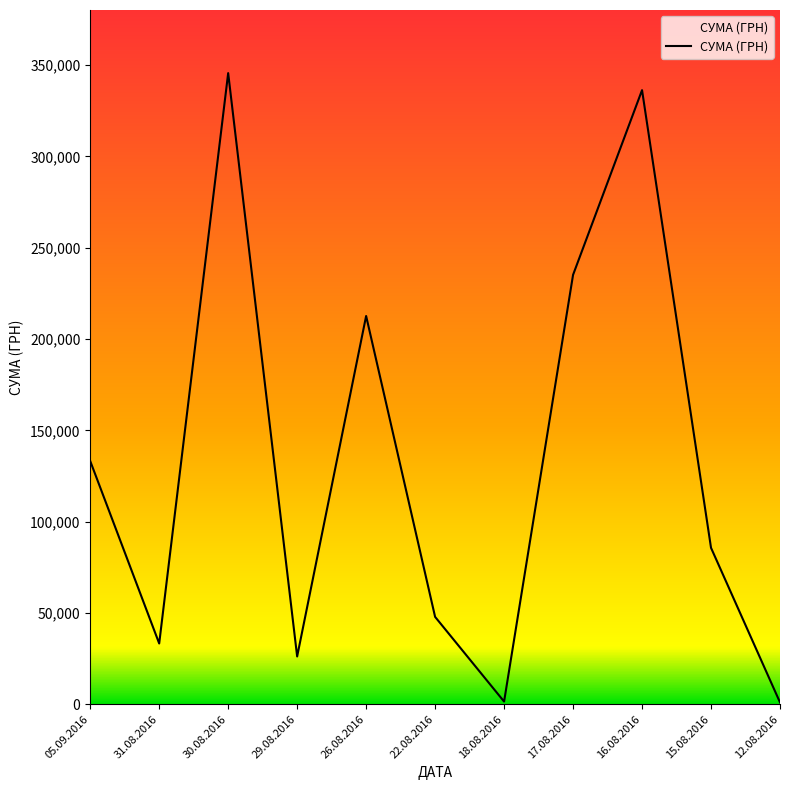

What position from the left is 22.08.2016?

6